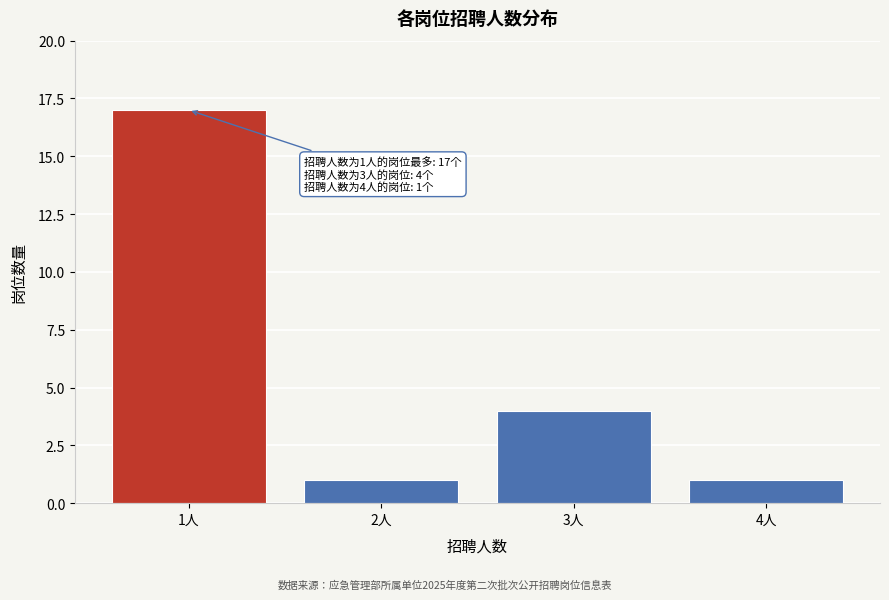

Reading right to left, list all the values displayed in this chart.

1	4	1	17